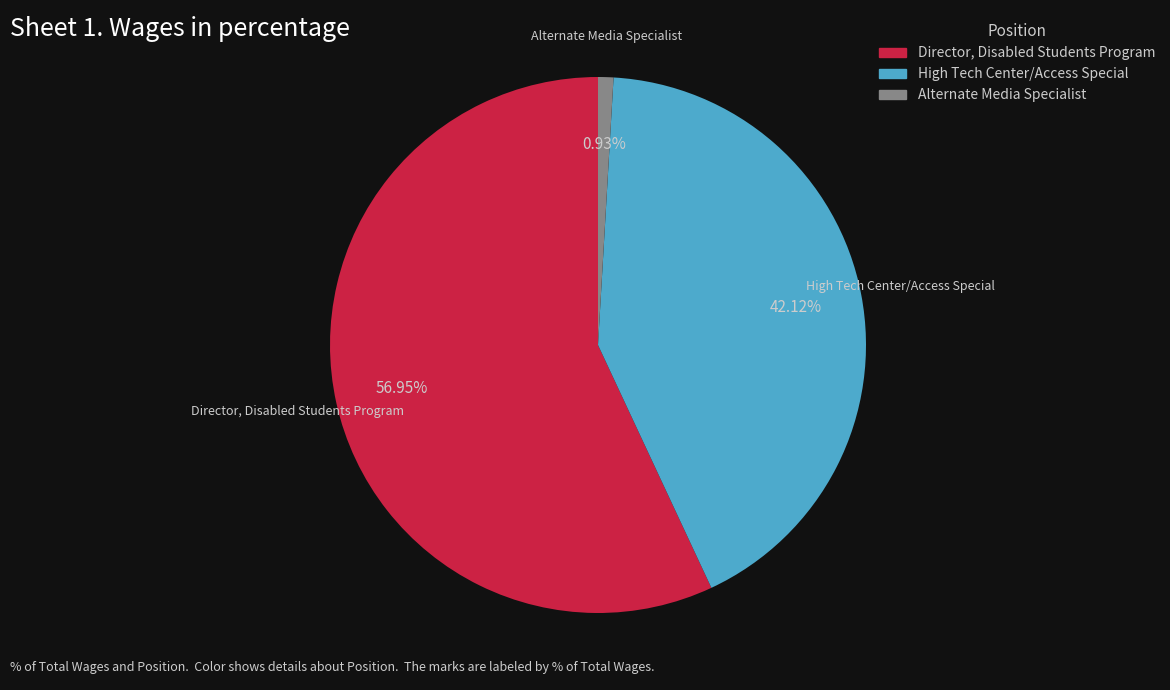

What is the majority slice?

Director, Disabled Students Program